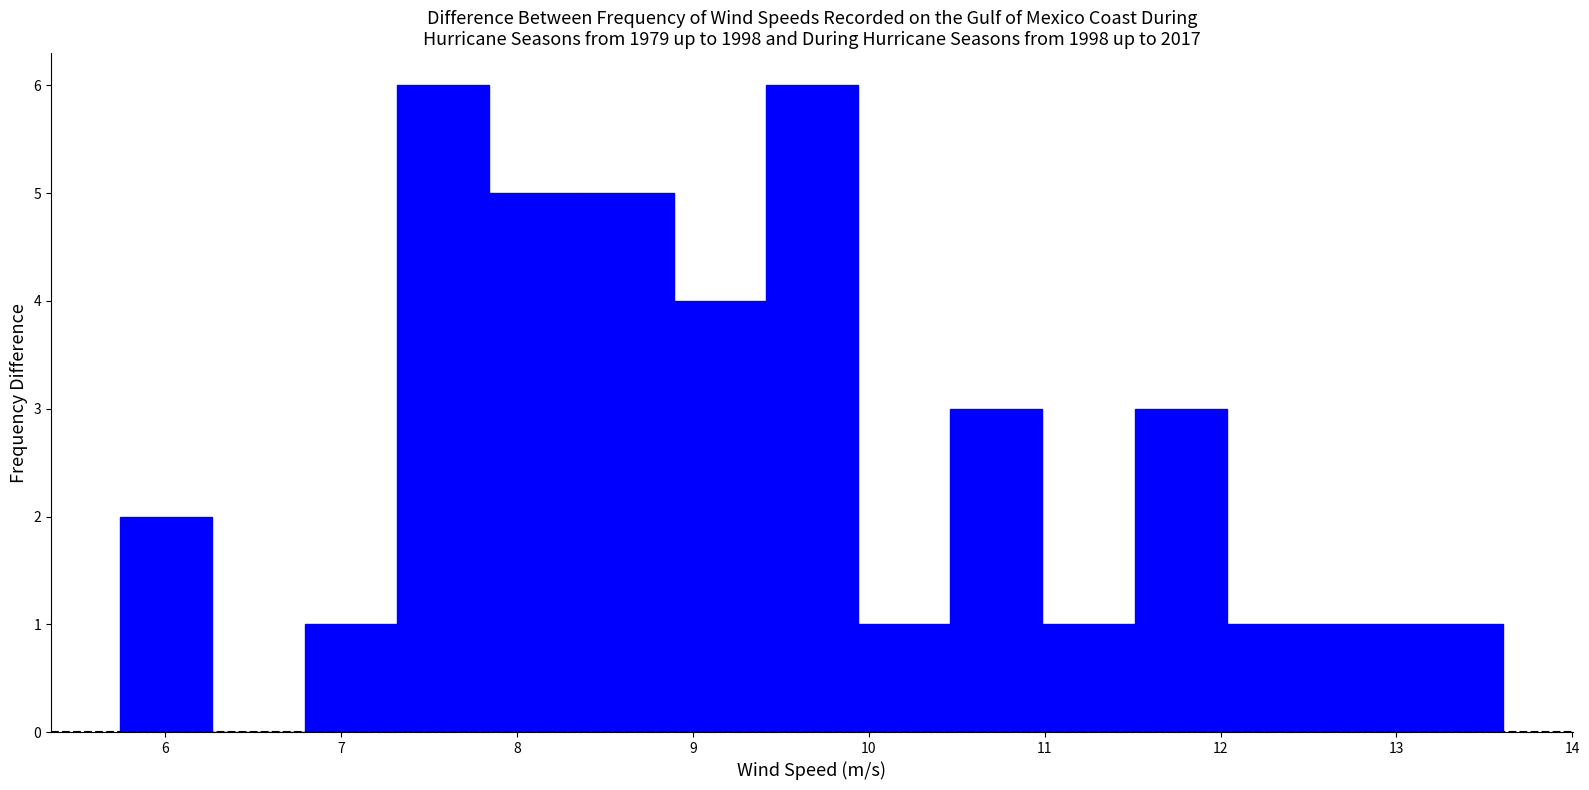

How tall is the bar that spans 12.6 to 13.1 on the x-axis? Neither the bar edges nor the heights are printed on the chart, so give them approximately, as read against the axes.

1